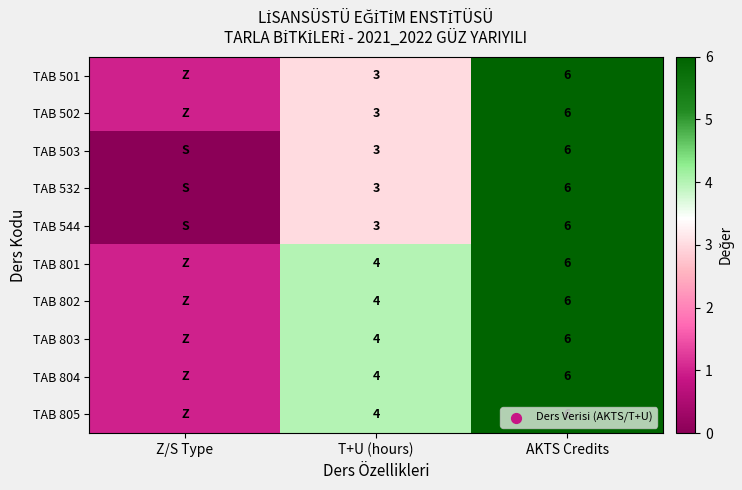

Which has a higher value, Z/S Type or AKTS Credits?

AKTS Credits